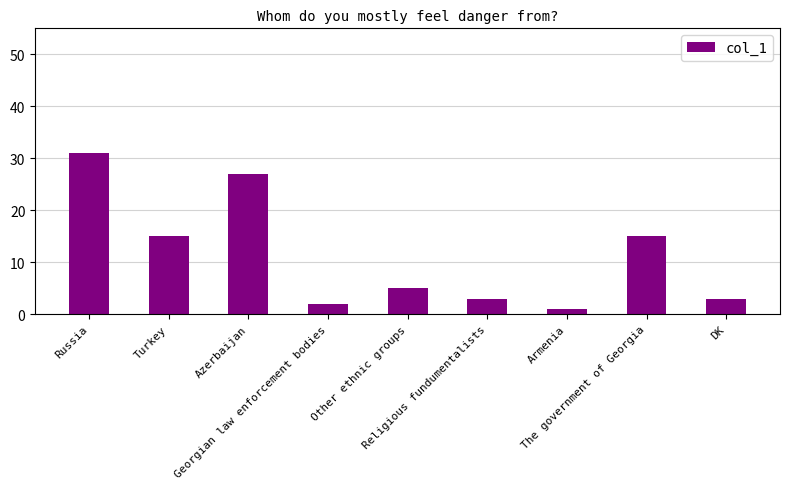

What is the label of the 1st bar from the right?

DK